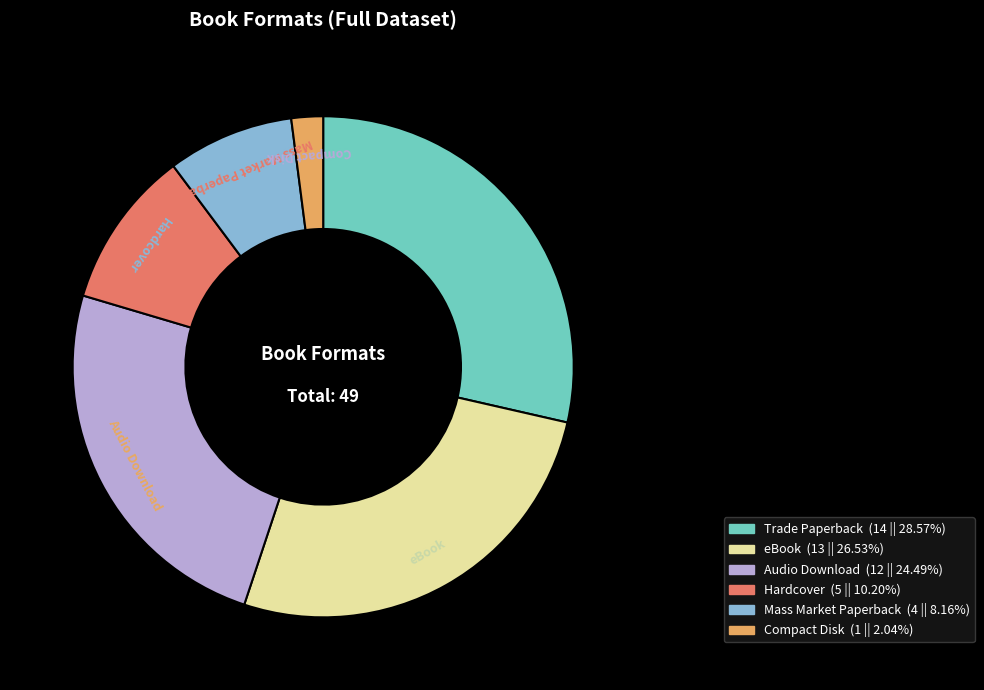

Is the sum of eBook and Mass Market Paperback greater than half?

No